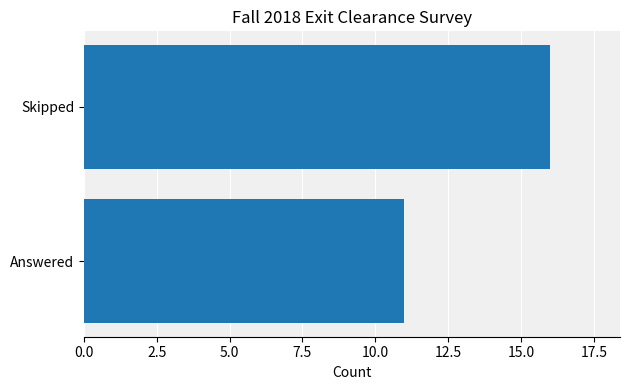

Reading bottom to top, list all the values displayed in this chart.

Answered=11	Skipped=16